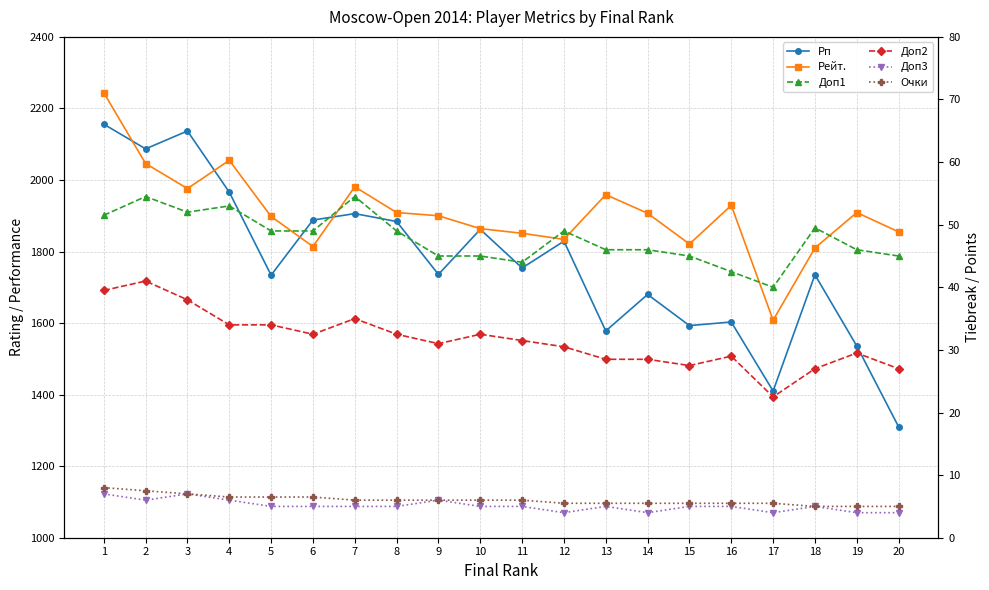

What is the minimum value shown in the chart?

4.0